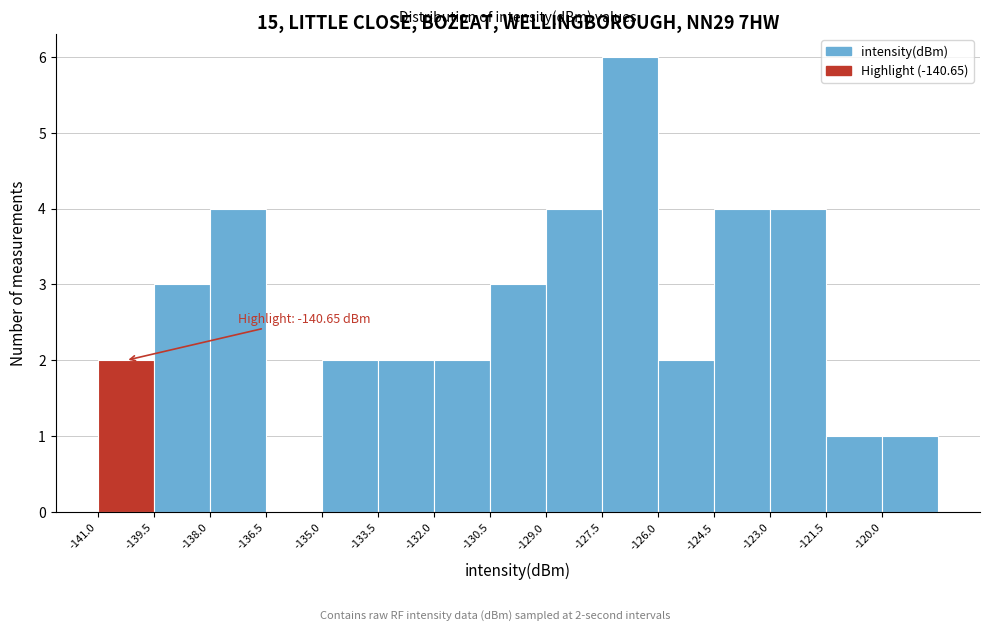

Which range on the x-axis has the tallest bar?

-127.5 to -126.0